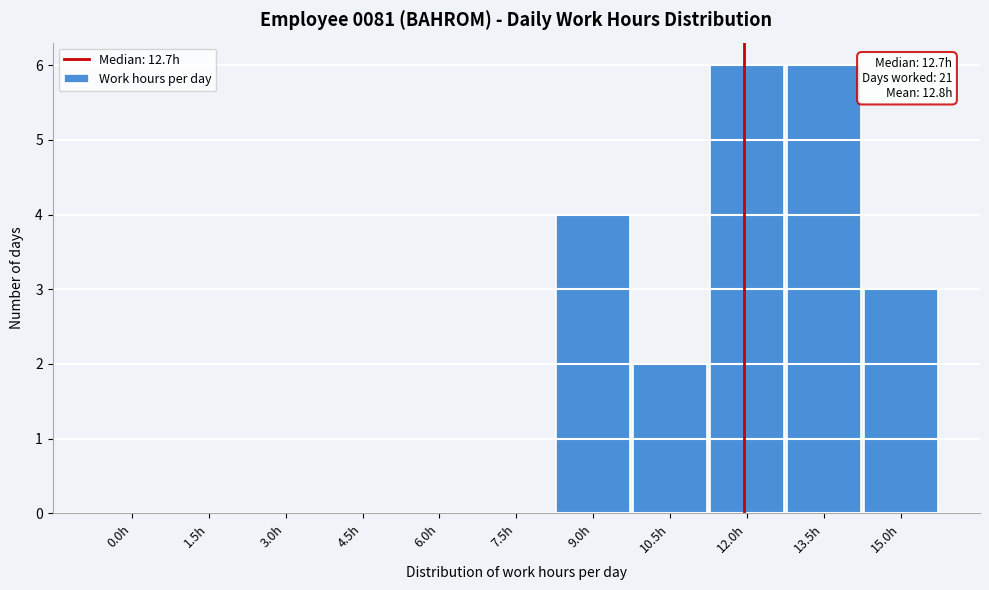

Reading left to right, transcribe all the data shown in this chart.

0.0h=0	1.5h=0	3.0h=0	4.5h=0	6.0h=0	7.5h=0	9.0h=4	10.5h=2	12.0h=6	13.5h=6	15.0h=3